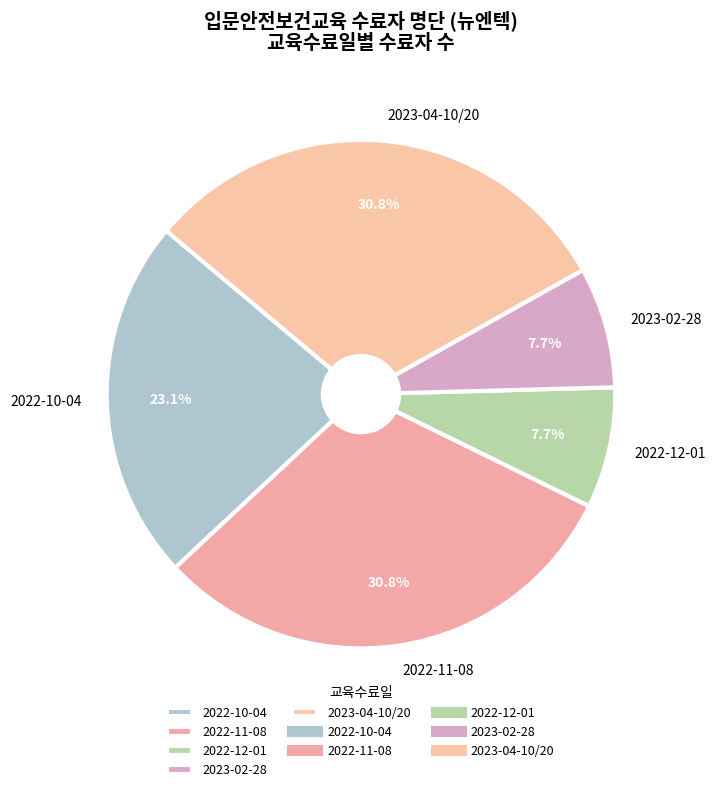

True or false: 2023-04-10/20 accounts for 11% of the total.

False